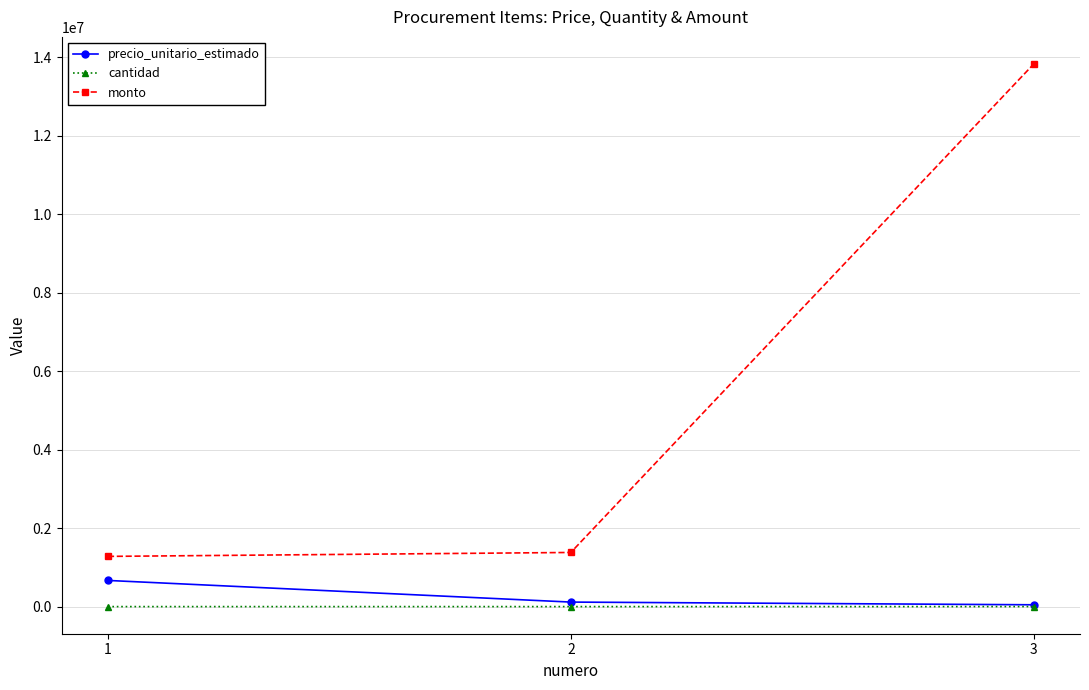

Which label corresponds to the largest value in the chart?

3